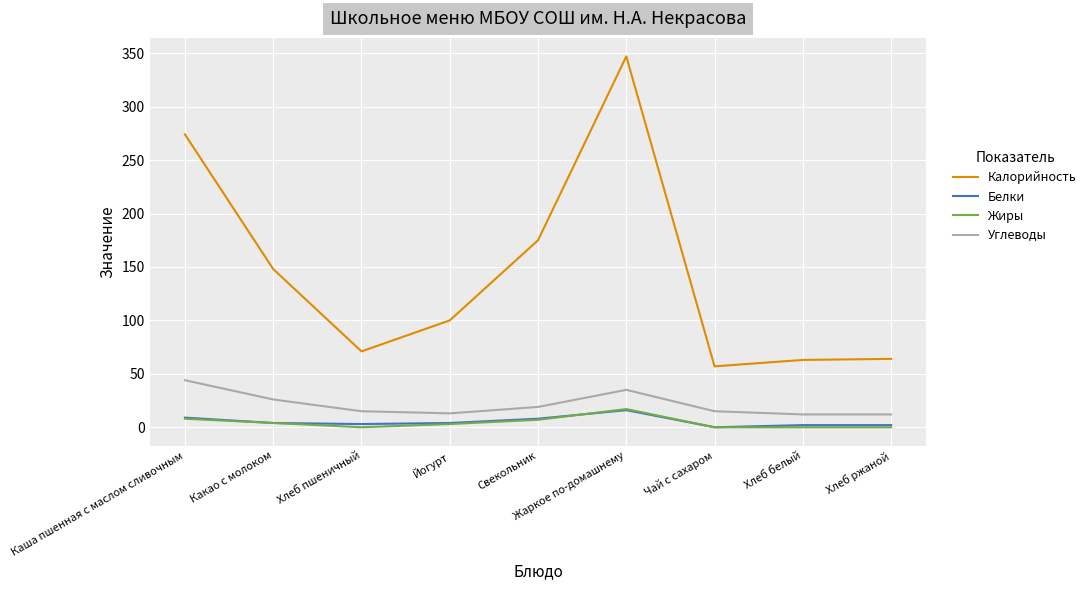

At which category does Углеводы reach its first local peak?

Жаркое по-домашнему